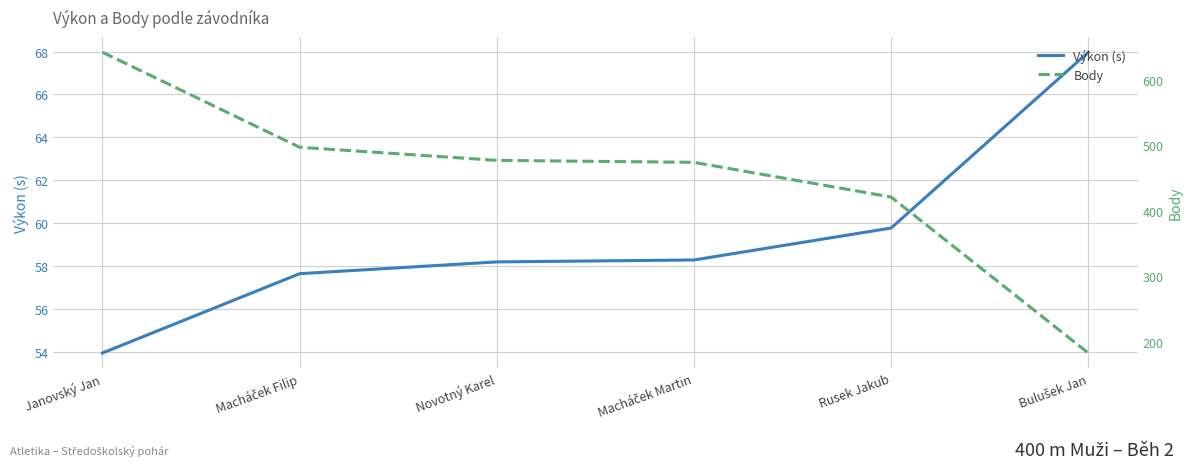

Count the number of data series in this chart.

2